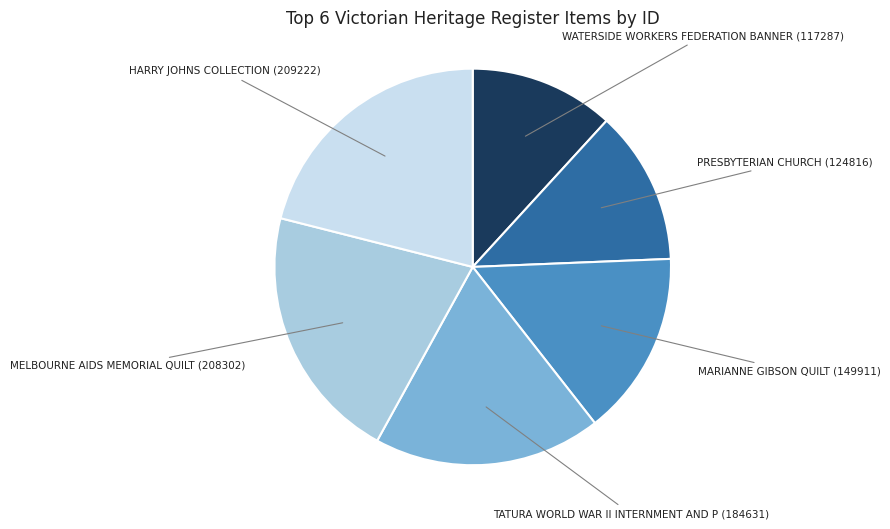

How many slices are in this pie chart?

6